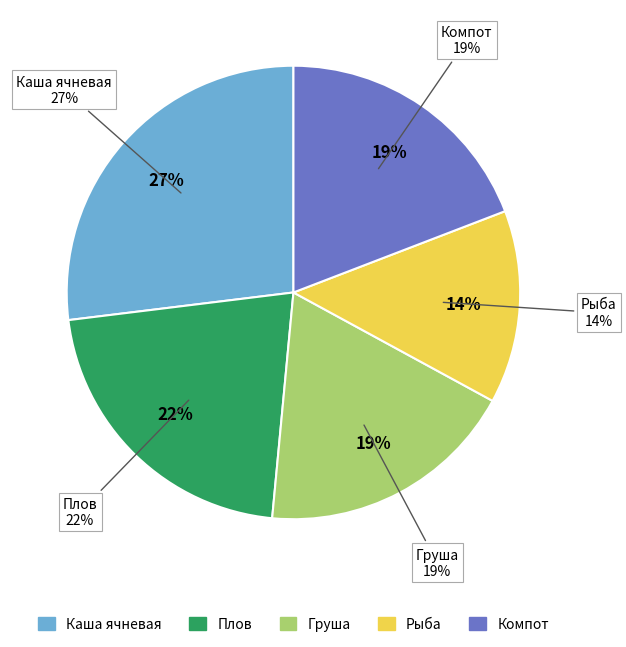

Is Завтрак the majority of the pie?

No